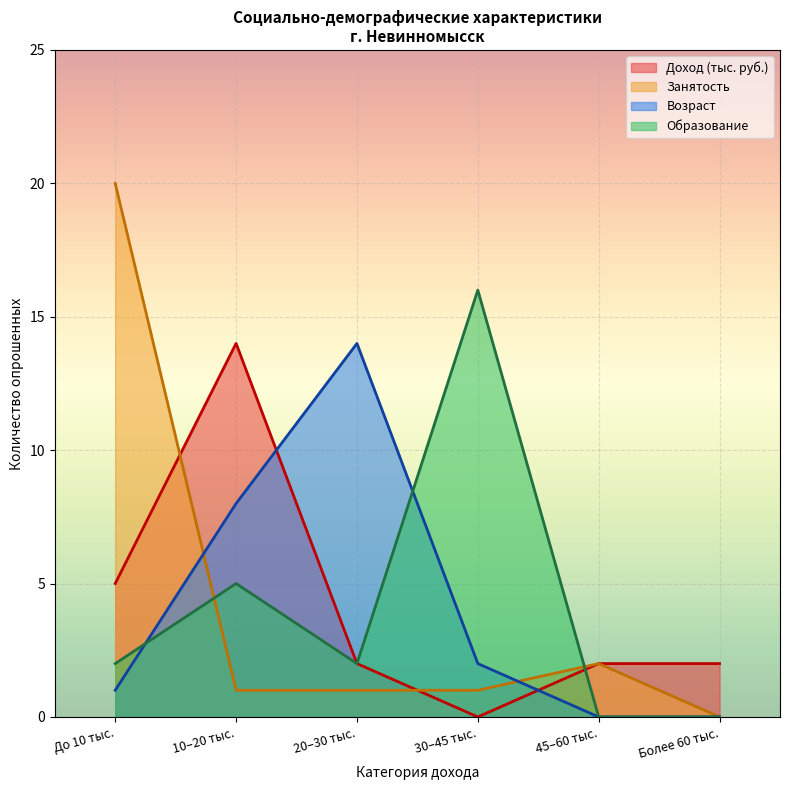

True or false: Возраст has more than 1 points higher than both neighbors.

False